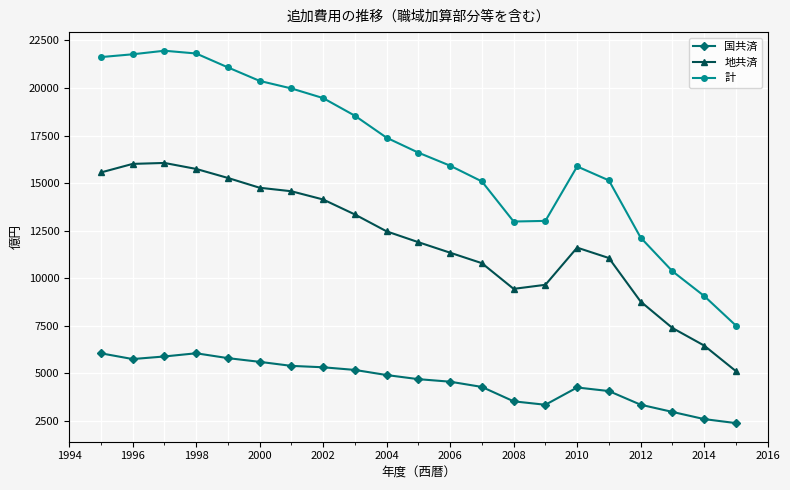

List the series in order of their peak value, lowest first.

国共済, 地共済, 計